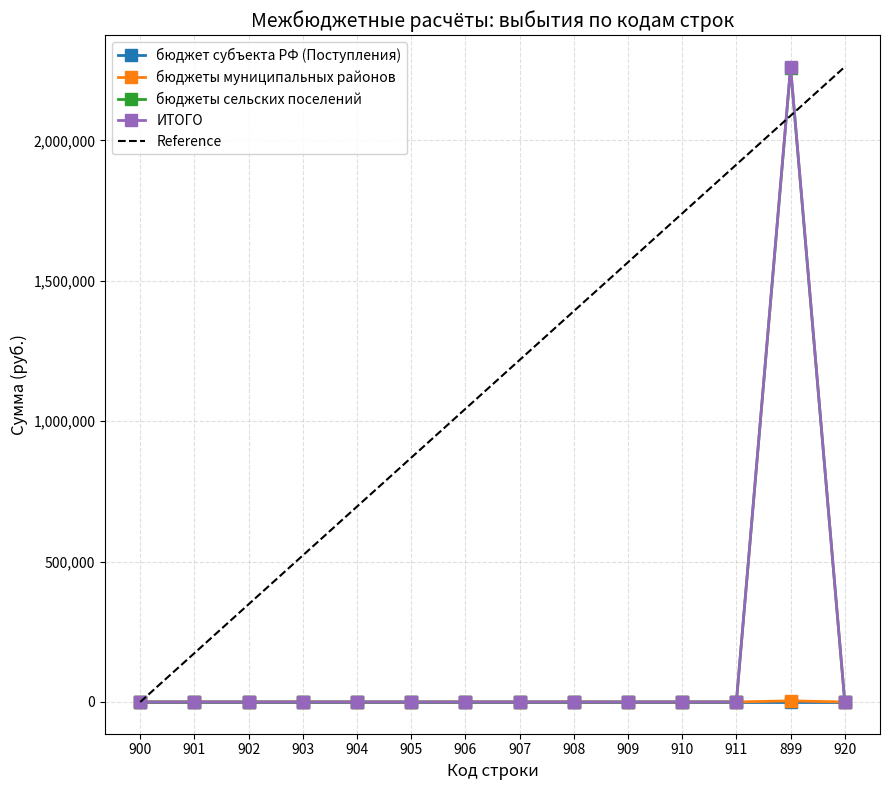

Which series changed the most between 908 and 910?

Reference